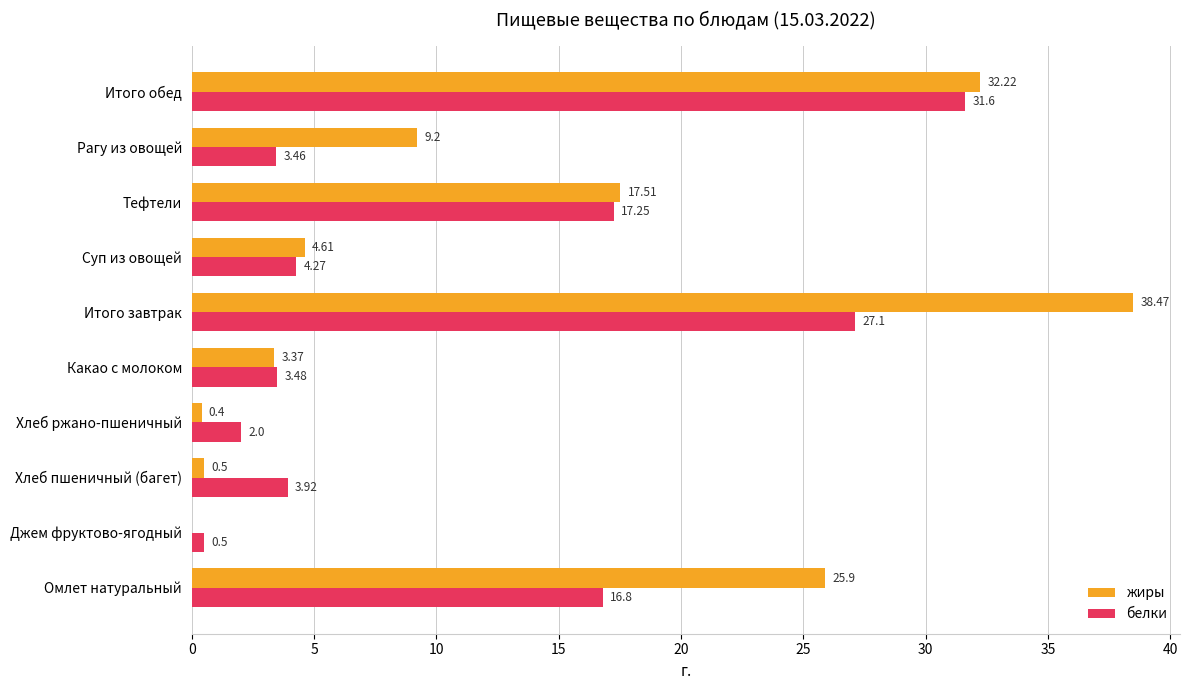

Which series has the largest total across all categories?

жиры